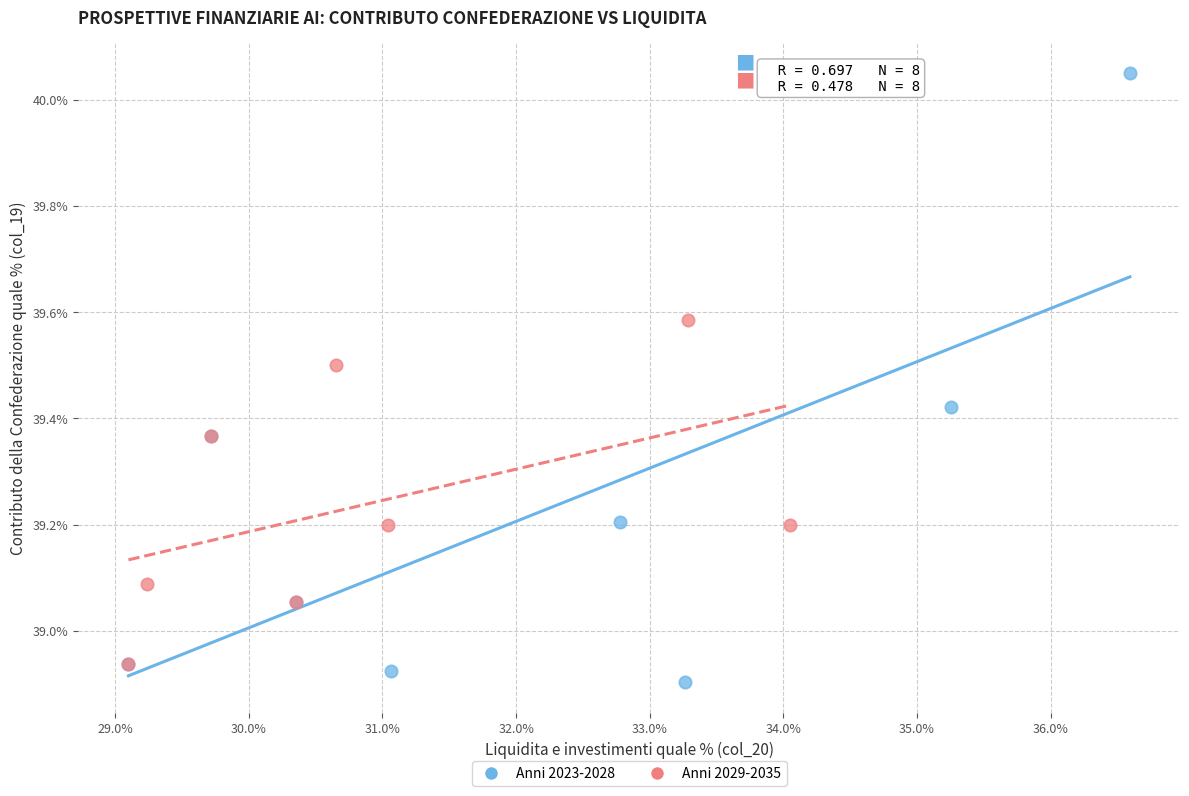

What are all the series names shown in the legend?

Anni 2023-2028, Anni 2029-2035